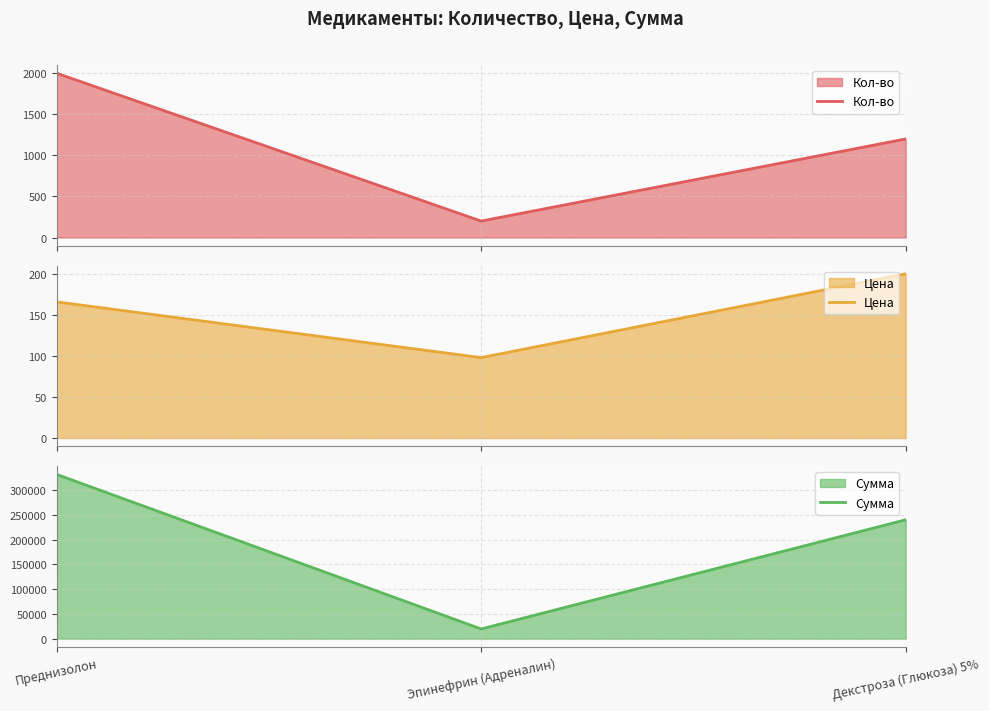

How many data points in Цена are less than 165?

1